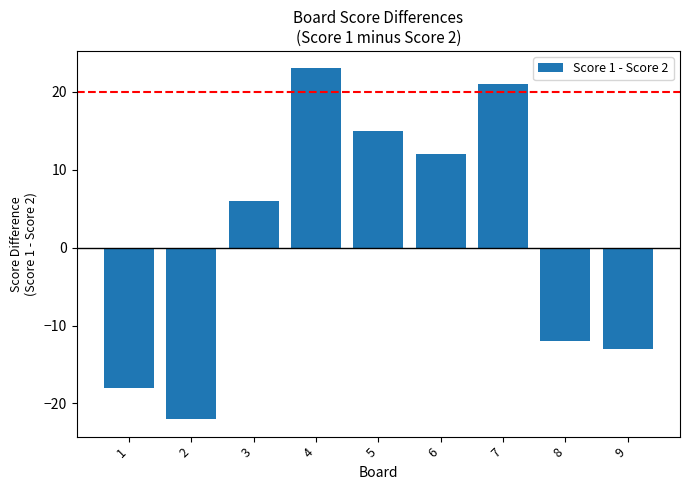

Reading left to right, list all the values displayed in this chart.

-18	-22	6	23	15	12	21	-12	-13